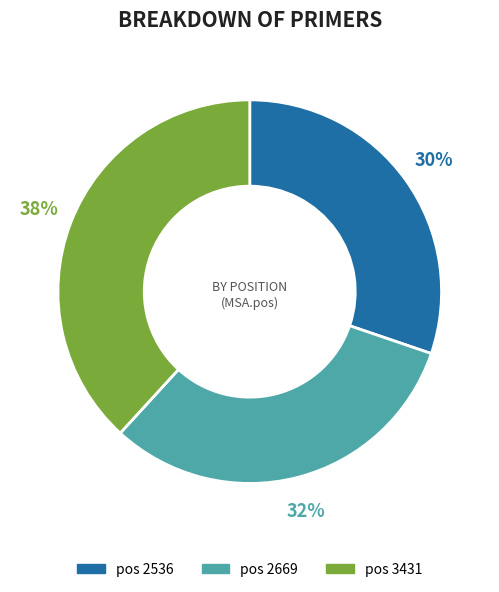

Rank the categories by value from highest to lowest.

pos 3431, pos 2669, pos 2536